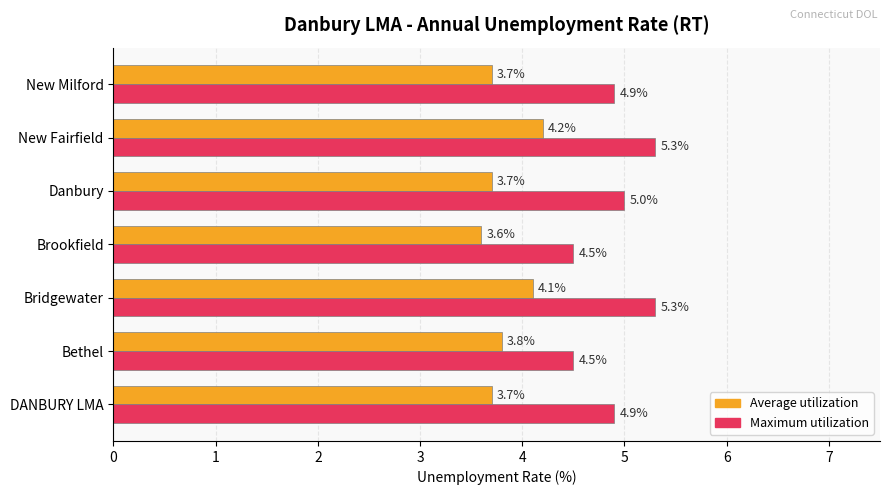

Which series has the widest spread of values?

Maximum utilization